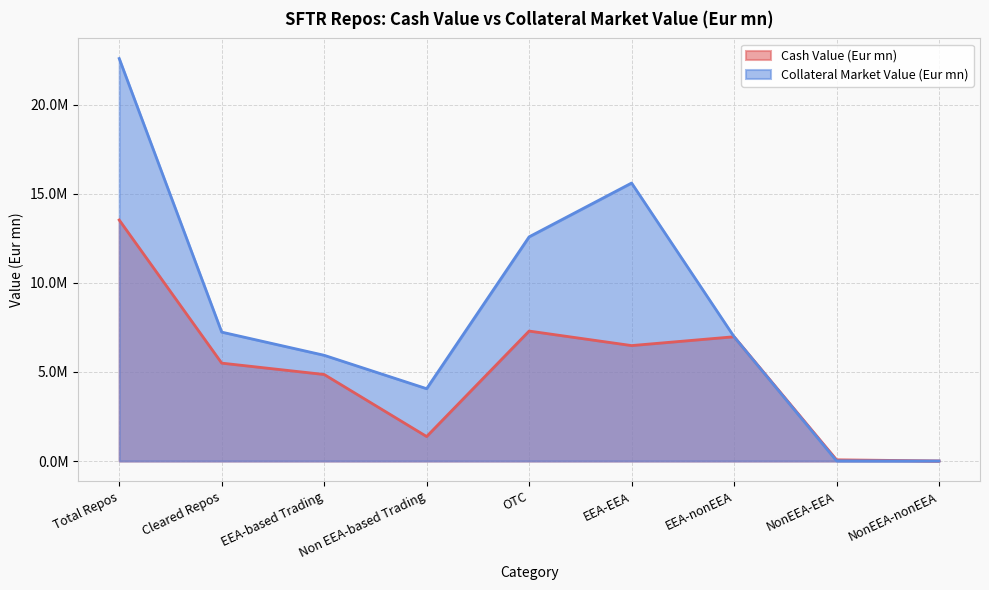

What is the difference between the second highest and minimum values in the Collateral Market Value (Eur mn) series?

15606565.5